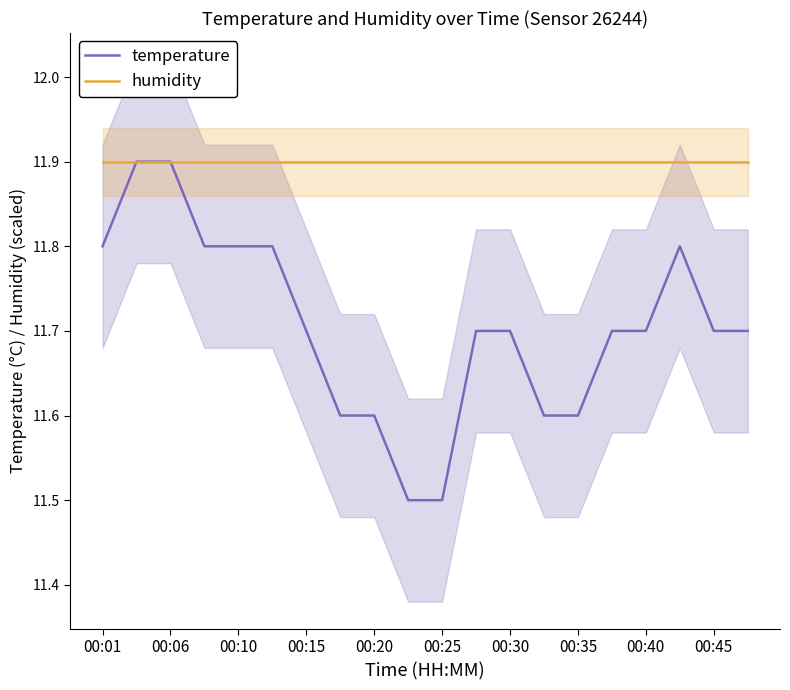

At how many categories does at least one series exceed 11?

20